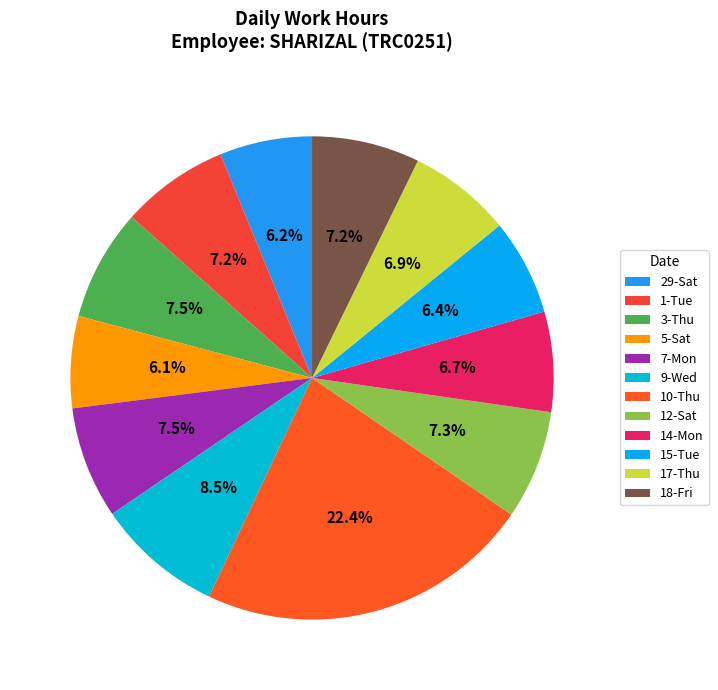

How many segments does this pie chart have?

12